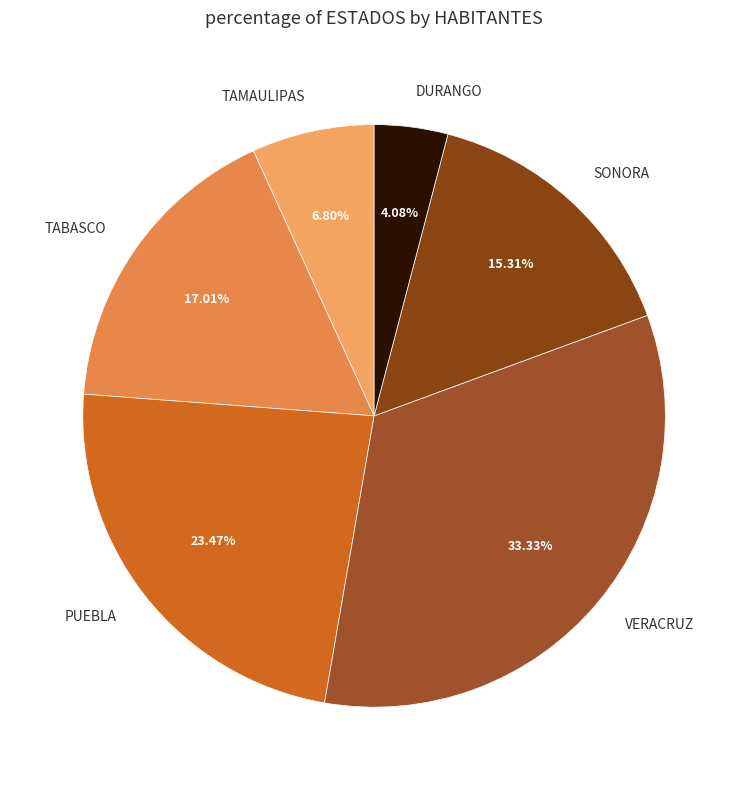

Does TAMAULIPAS represent more than half of the total?

No